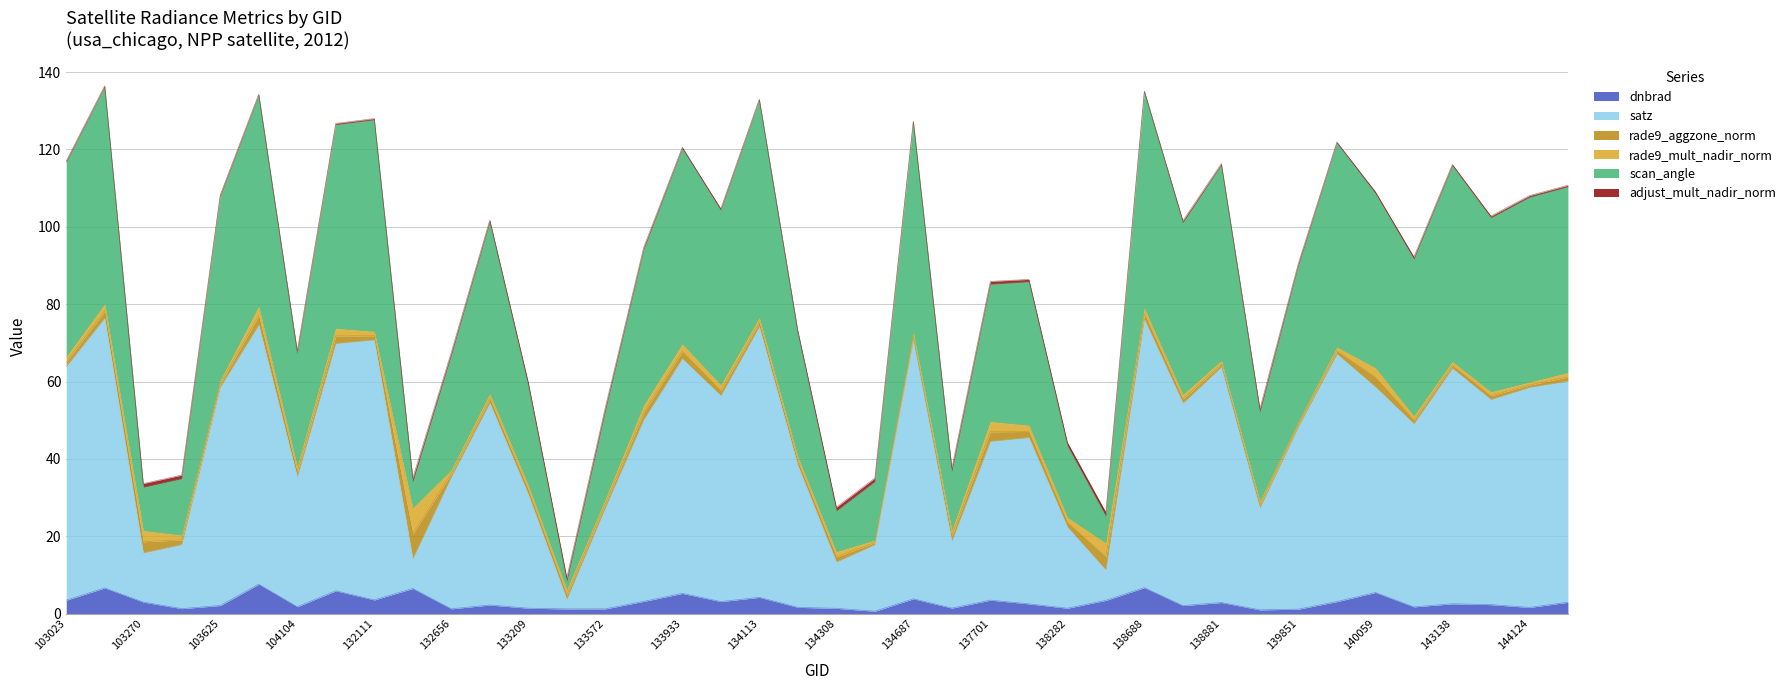

How many values in the dnbrad series exceed 2?

25